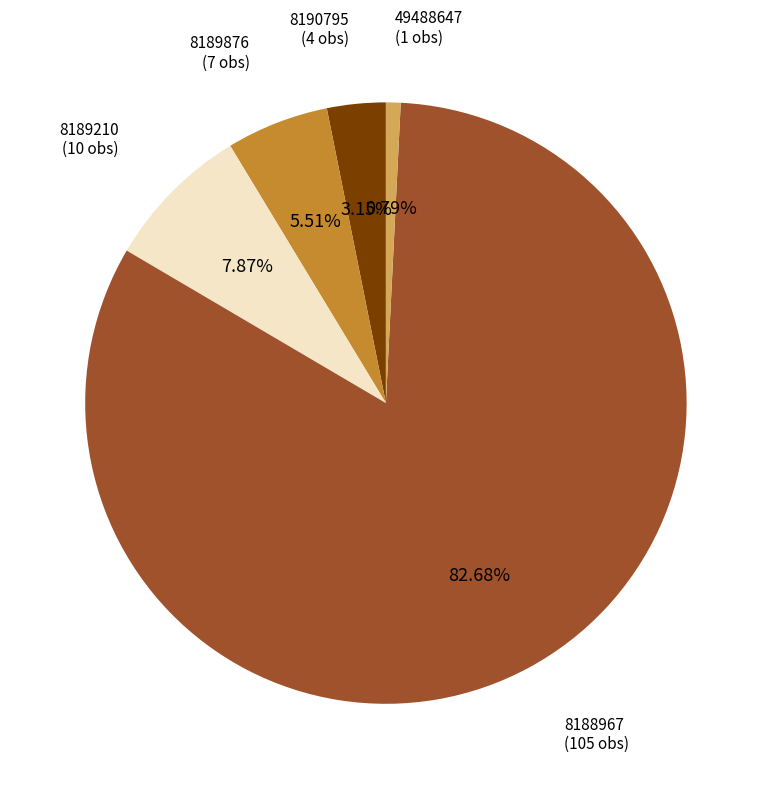

Count the number of slices in the pie.

5